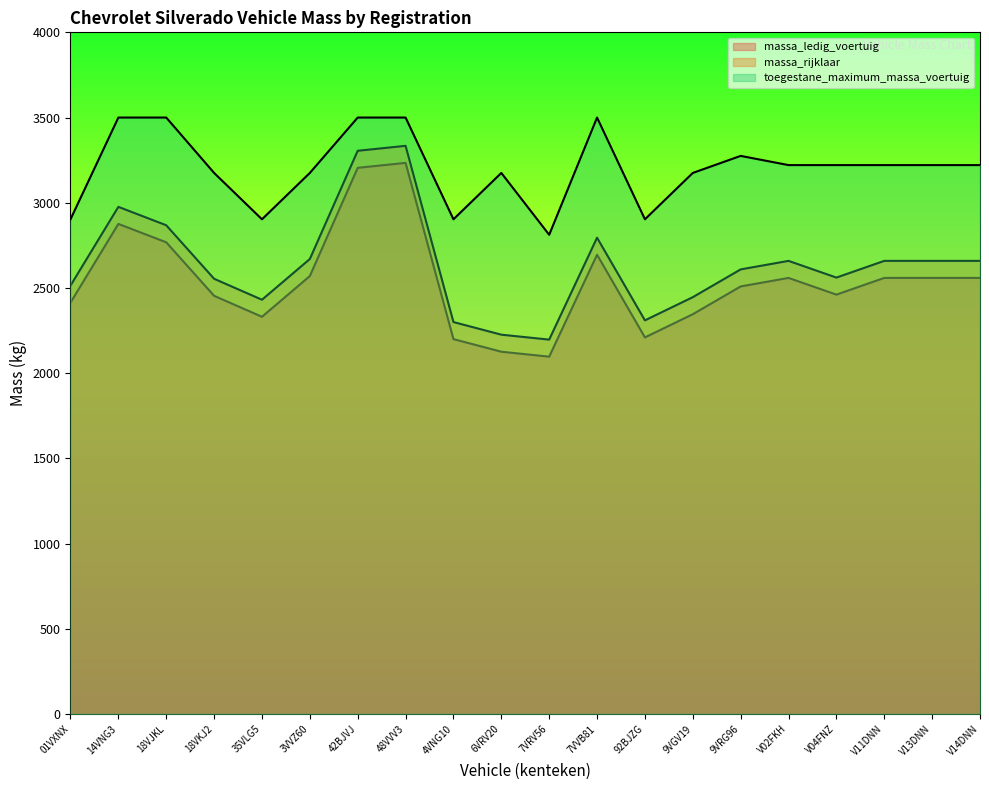

Which series changed the most between 01VXNX and V04FNZ?

toegestane_maximum_massa_voertuig